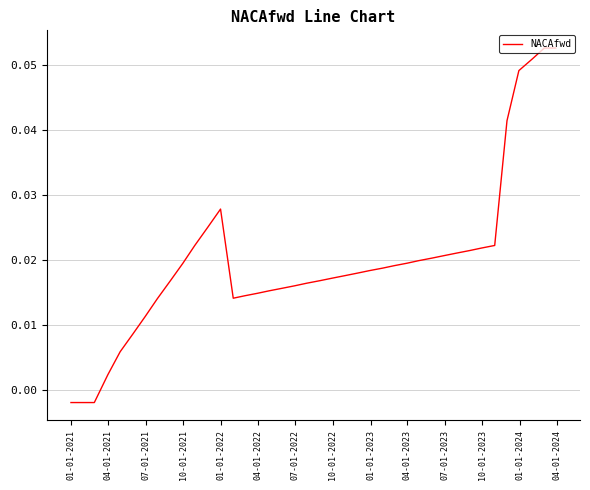

Does the chart display data point markers on the line(s)?

No